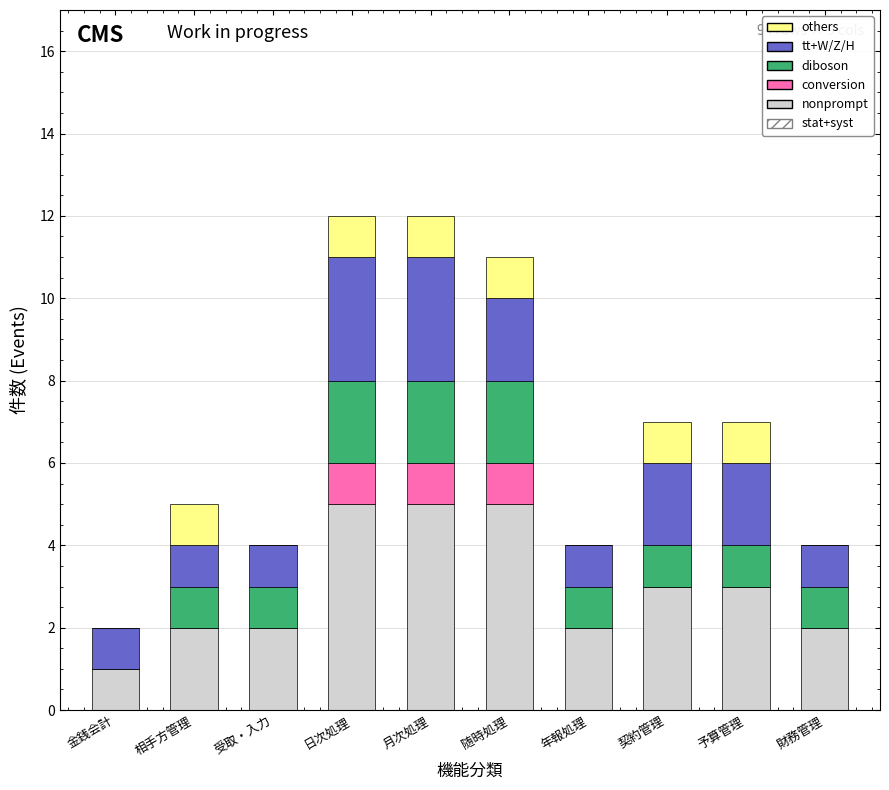

What is the maximum value for nonprompt?

5